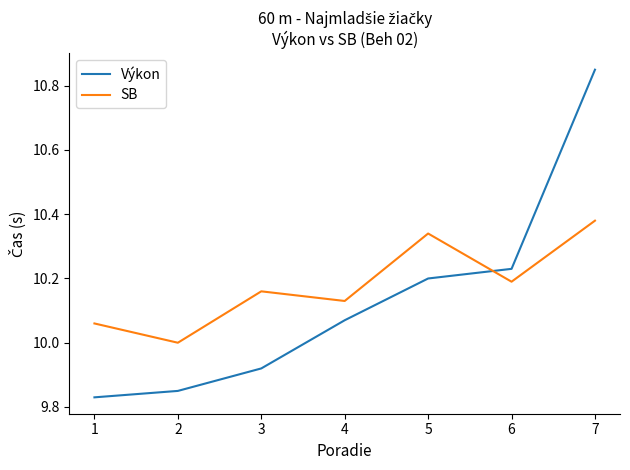

What is the difference between the Výkon values at 1 and 7?

1.0